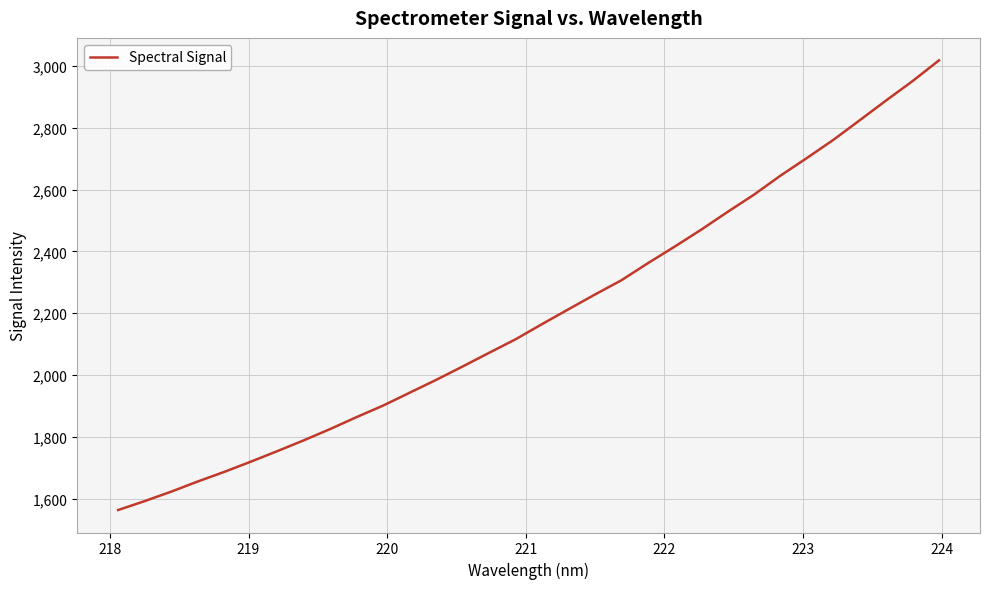

What is the difference between the maximum and minimum values?

1455.1